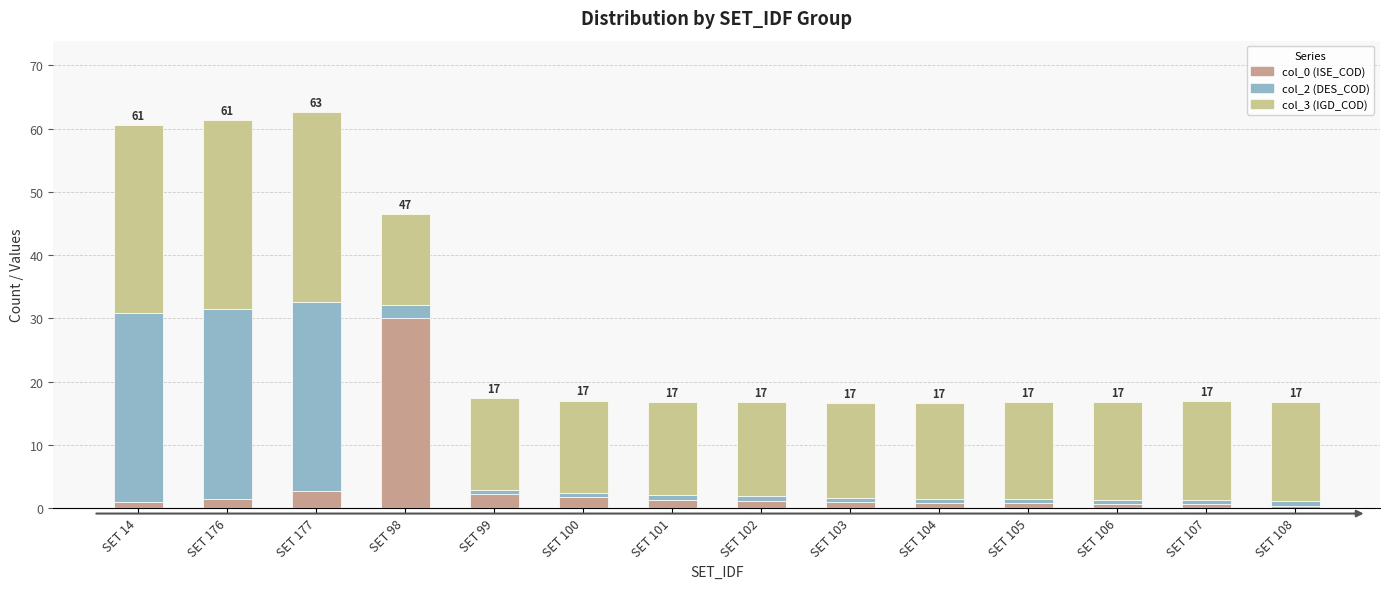

What is the total value across all series at SET 98?

46.5